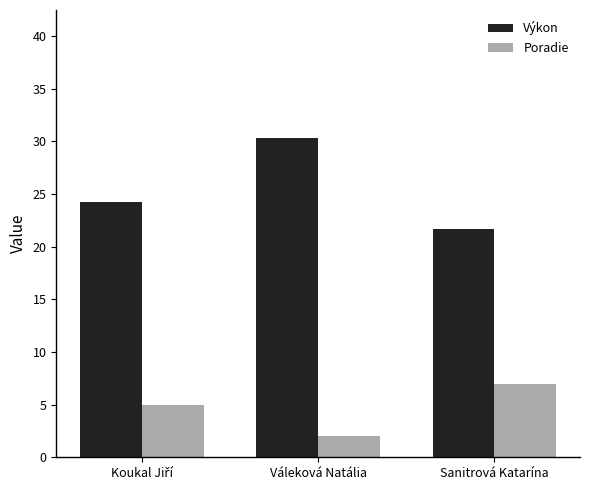

Rank the series at Sanitrová Katarína from highest to lowest value.

Výkon, Poradie